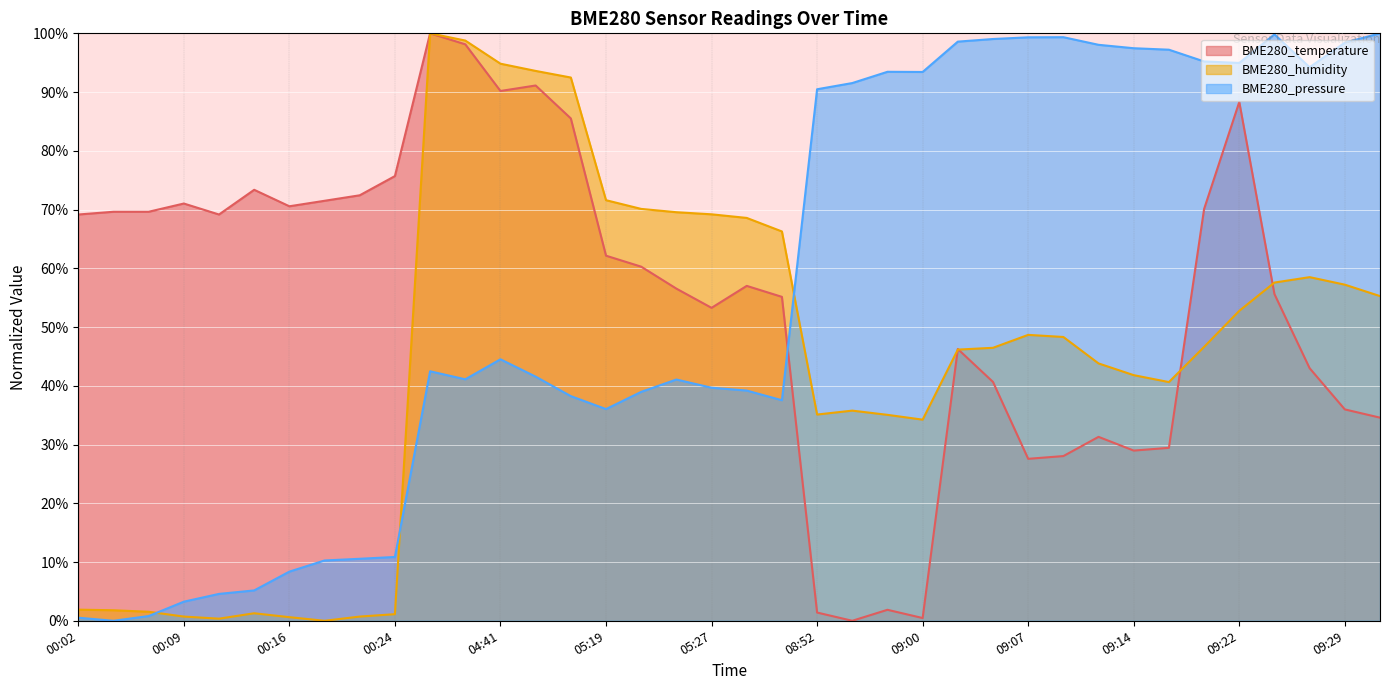

Reading left to right, transcribe all the data shown in this chart.

BME280_temperature: 69.2	69.6	69.6	71.0	69.2	73.4	70.6	71.5	72.4	75.7	100.0	98.1	90.2	91.1	85.5	62.1	60.3	56.5	53.3	57.0	55.1	1.4	0.0	1.9	0.5	46.3	40.7	27.6	28.0	31.3	29.0	29.4	70.1	88.3	55.6	43.0	36.0	34.6
BME280_humidity: 1.9	1.8	1.5	0.7	0.4	1.3	0.6	0.0	0.7	1.1	100.0	98.8	94.8	93.6	92.5	71.6	70.1	69.5	69.2	68.6	66.3	35.1	35.8	35.1	34.2	46.2	46.5	48.7	48.3	43.8	41.8	40.6	46.6	52.8	57.6	58.5	57.2	55.3
BME280_pressure: 0.5	0.0	0.8	3.3	4.6	5.2	8.4	10.3	10.6	10.9	42.5	41.1	44.5	41.6	38.2	36.0	39.0	41.1	39.7	39.2	37.5	90.5	91.5	93.5	93.4	98.6	99.0	99.3	99.3	98.0	97.5	97.2	95.2	95.0	99.8	94.2	98.4	100.0